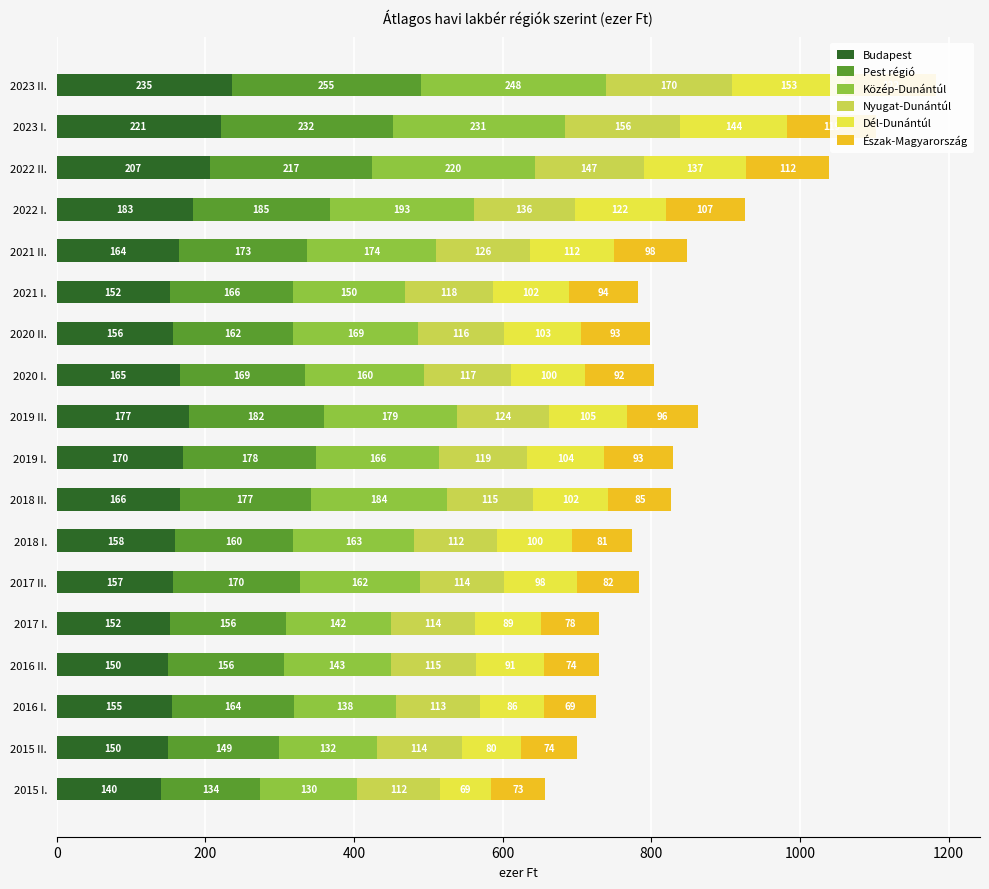

How many values in the Észak-Magyarország series are below 92?

8